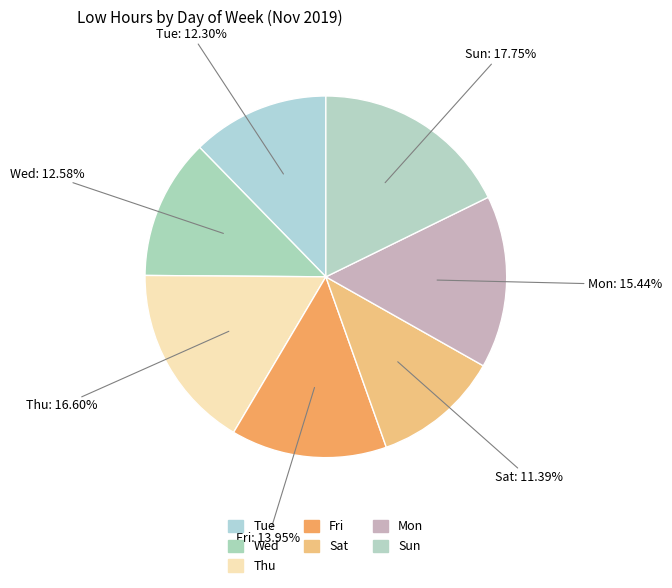

How many slices are in this pie chart?

7